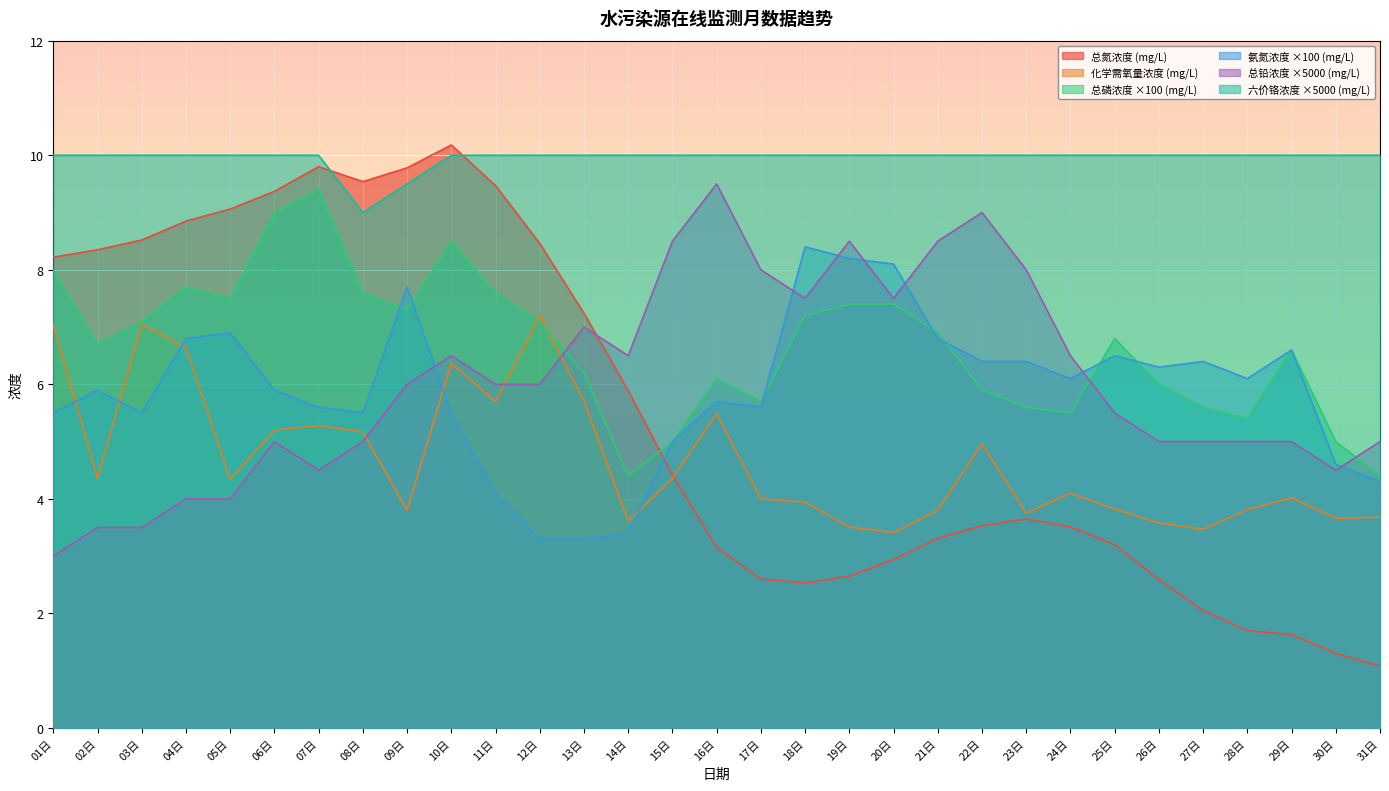

What is the total value across all series at 11日?

42.9